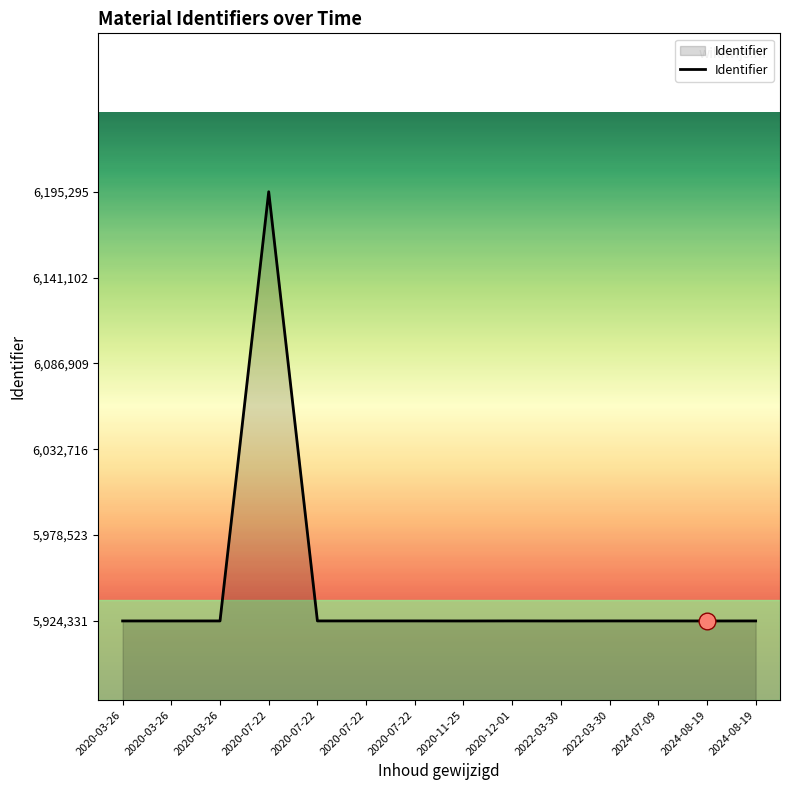

What is the label of the 5th point from the right?

2022-03-30